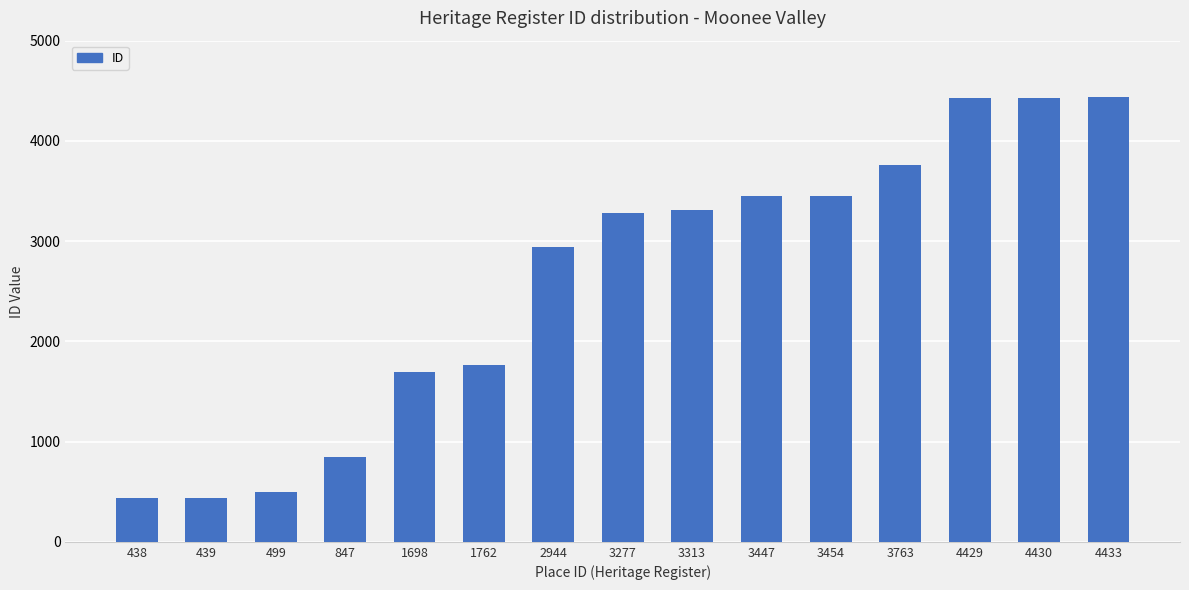

What is the difference between the values at 1698 and 847?

851